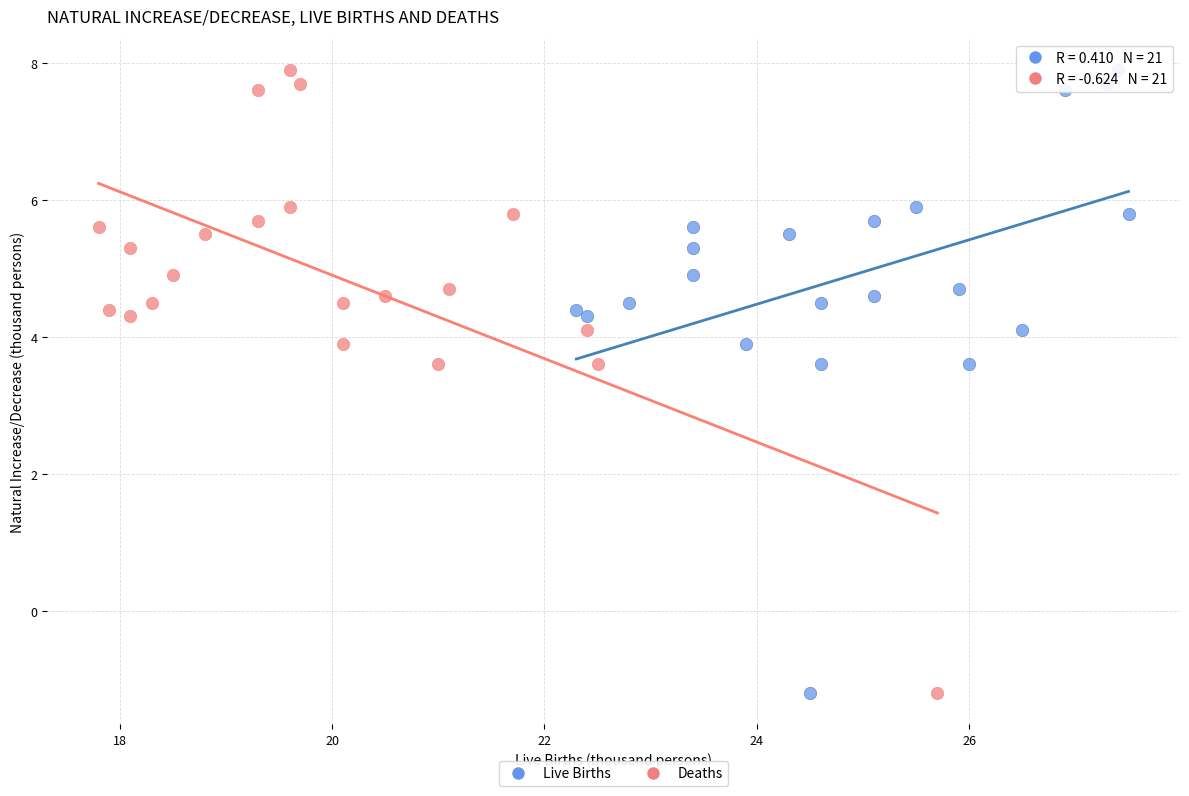

What are all the series names shown in the legend?

Live Births, Deaths